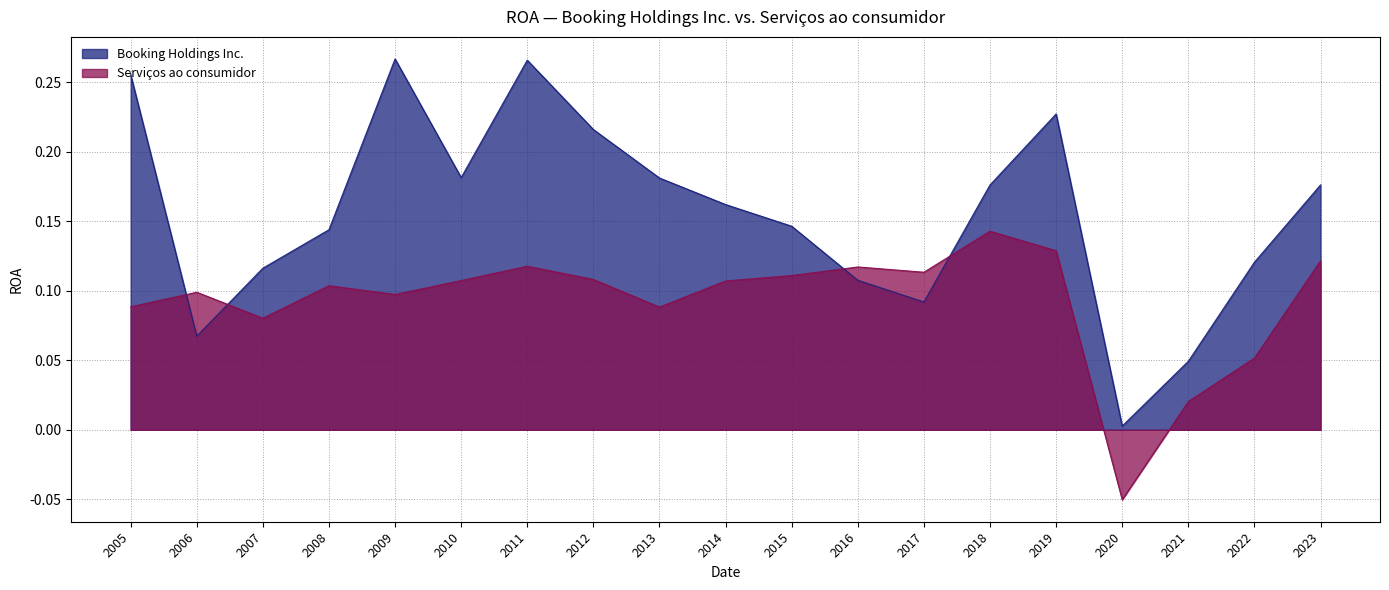

What is the difference between the second highest and second lowest values in the Serviços ao consumidor series?

0.1